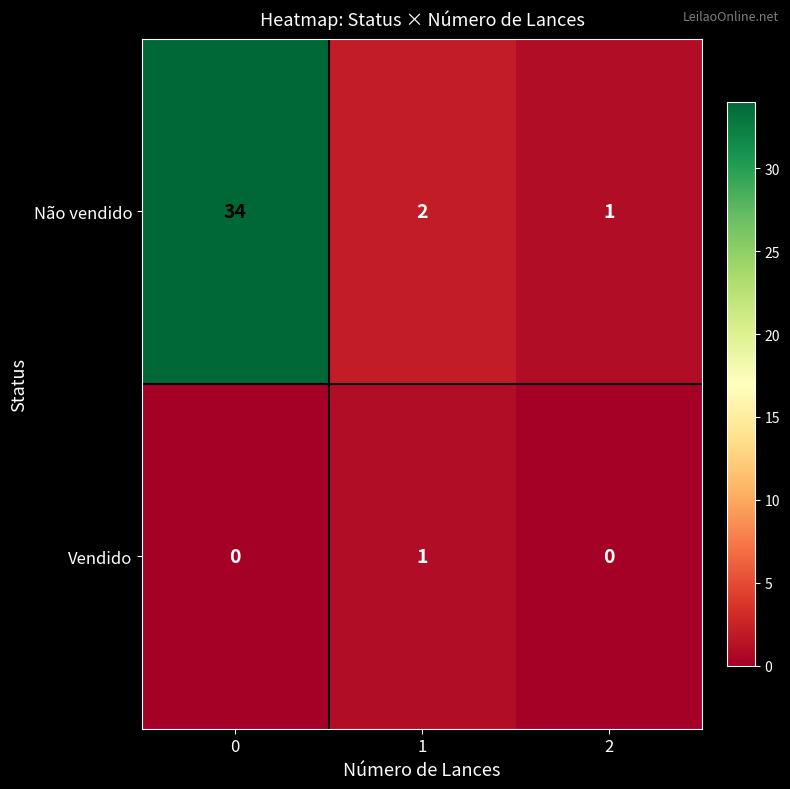

How many categories are shown in the chart?

3